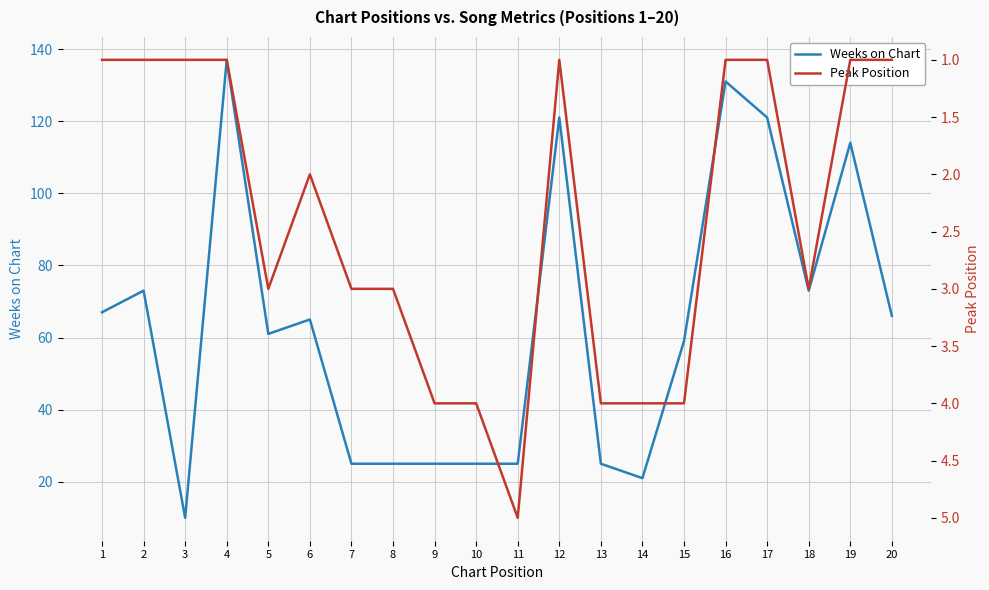

Where is Weeks on Chart nearest to the value 73?

2